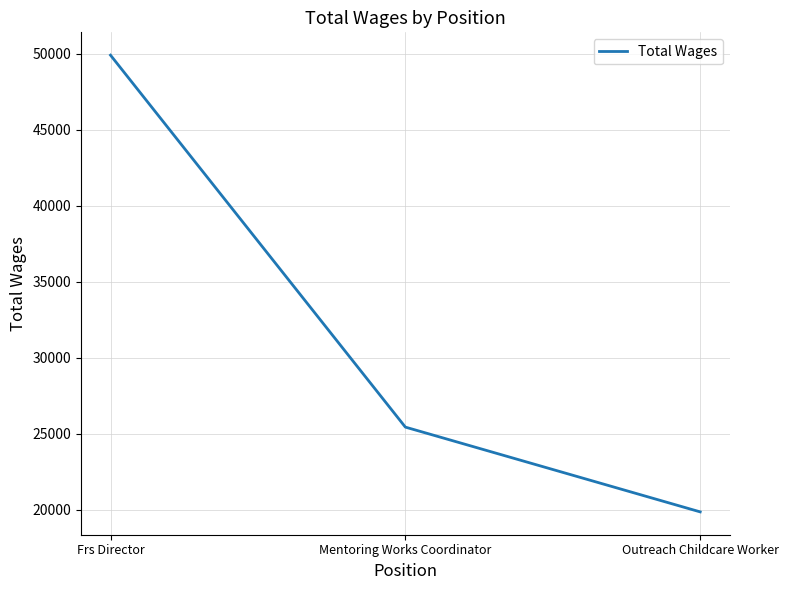

Reading right to left, transcribe all the data shown in this chart.

Outreach Childcare Worker=19856	Mentoring Works Coordinator=25437	Frs Director=49922